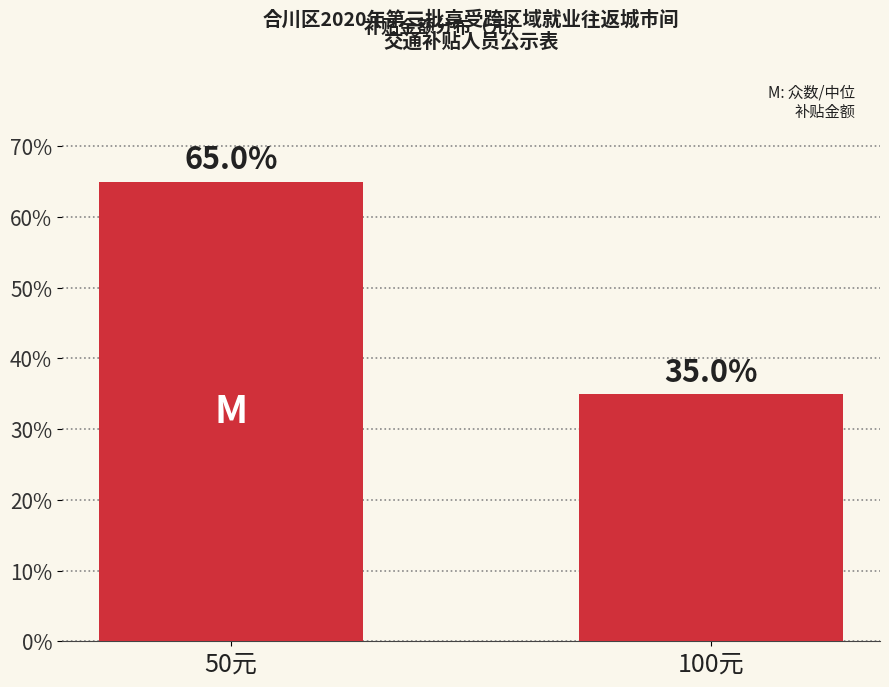

How many bars are there in total?

2